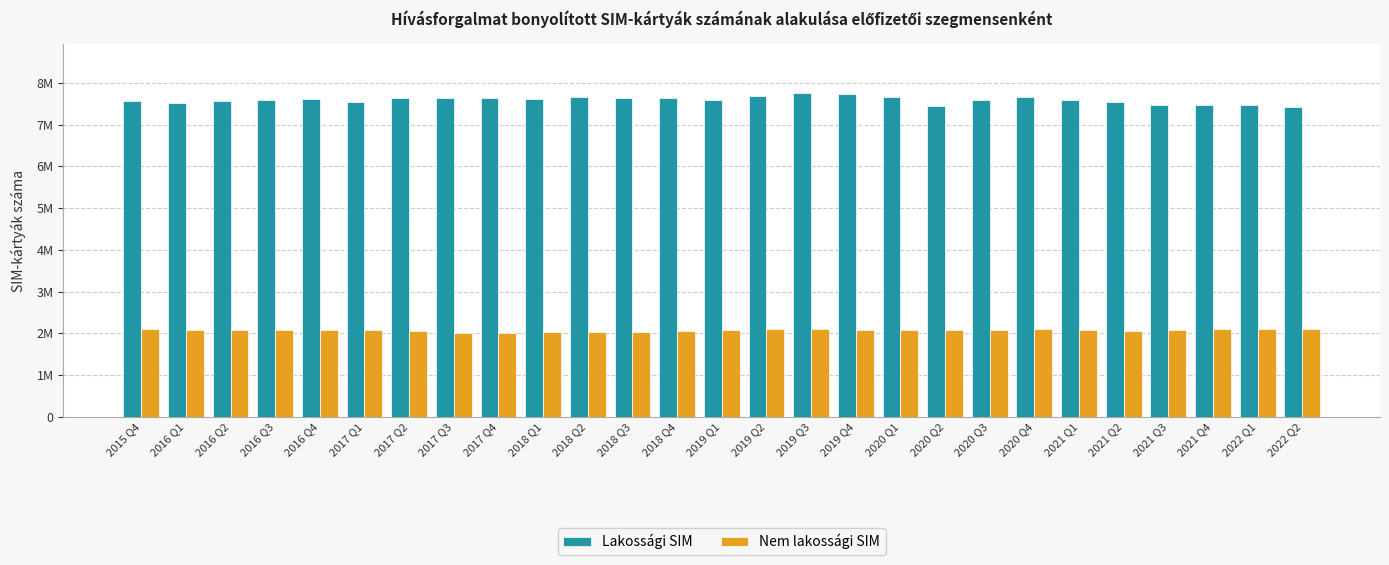

Are the bars grouped side by side (vs. stacked)?

Yes